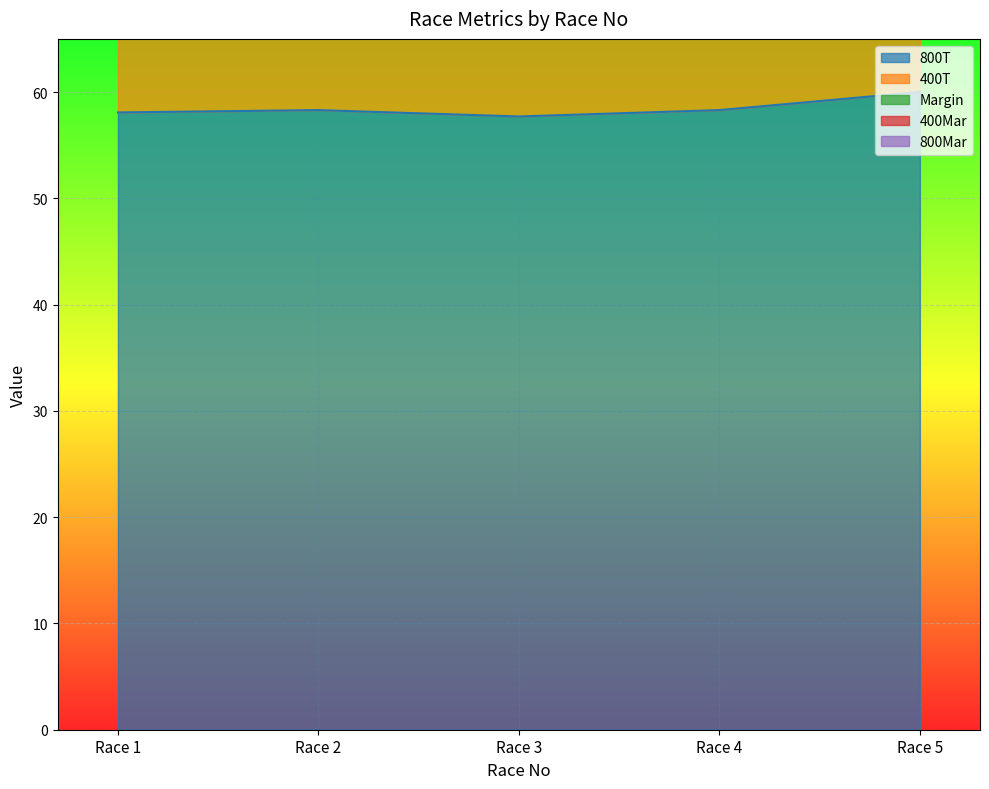

What is the difference between the highest and lowest values at Race 4?

28.5